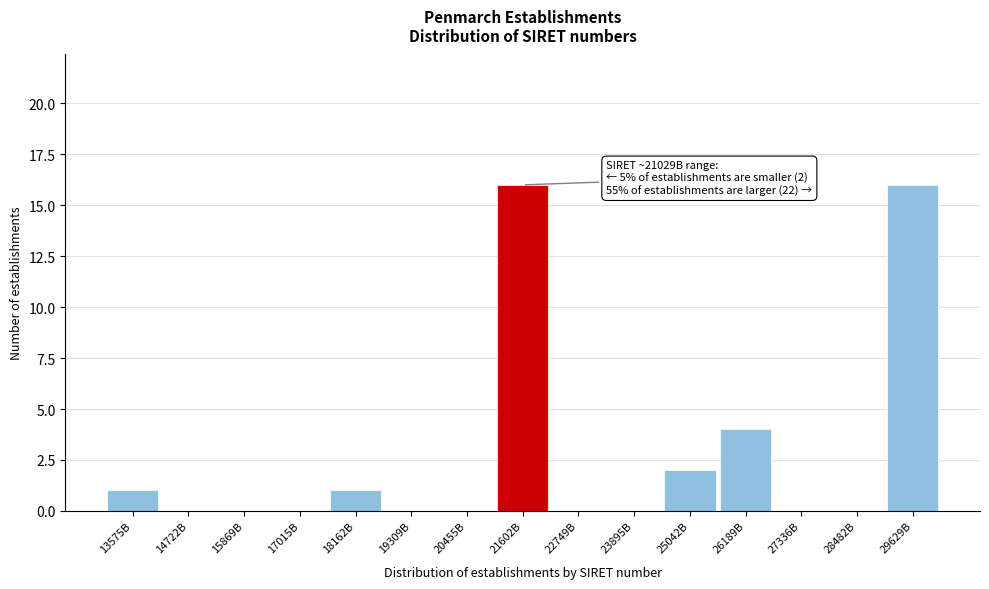

Reading left to right, list all the values displayed in this chart.

13575B=1	14722B=0	15869B=0	17015B=0	18162B=1	19309B=0	20455B=0	21602B=16	22749B=0	23895B=0	25042B=2	26189B=4	27336B=0	28482B=0	29629B=16